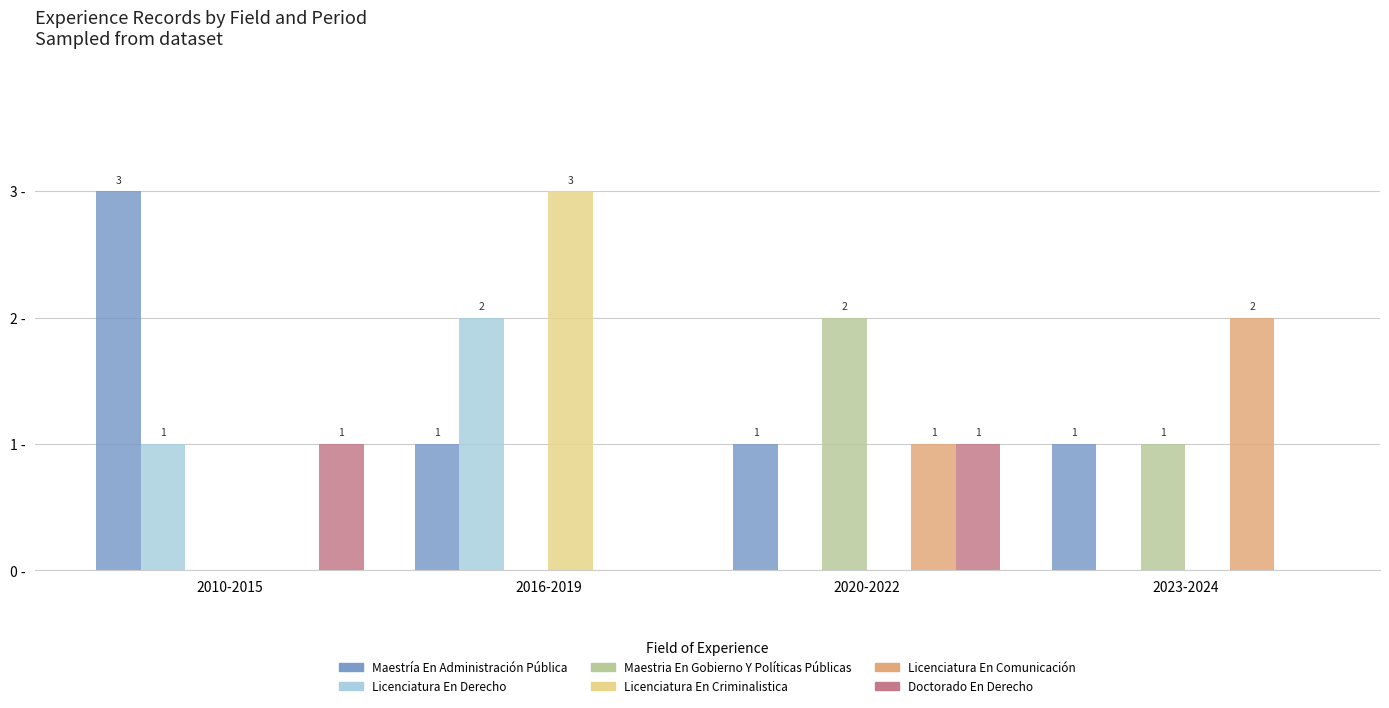

Which series has the largest total across all categories?

Maestría En Administración Pública